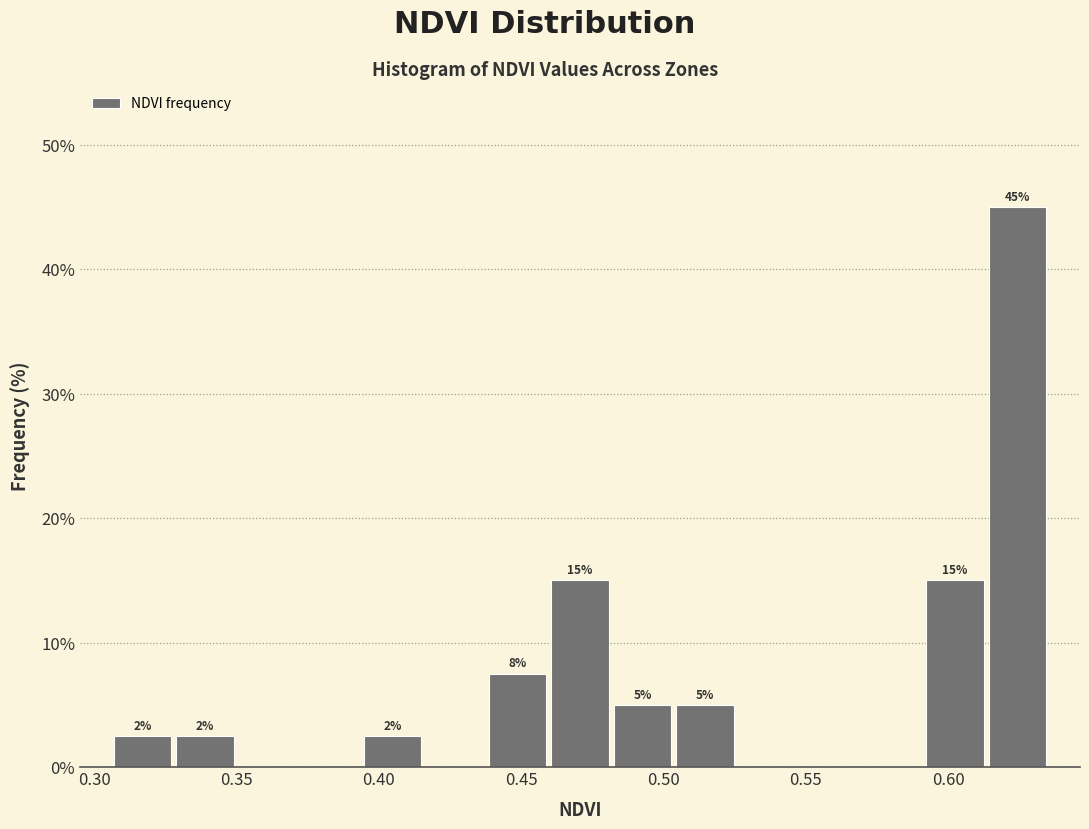

Over which range of the x-axis is the bar tallest?

0.615 to 0.635